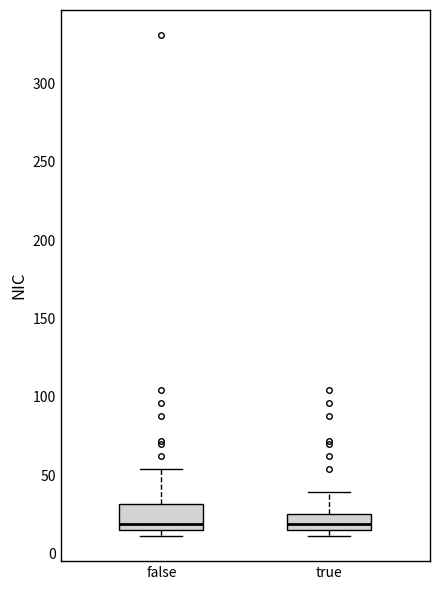

Comparing the boxes themselves (not the whiskers), which one is the tallest?

false